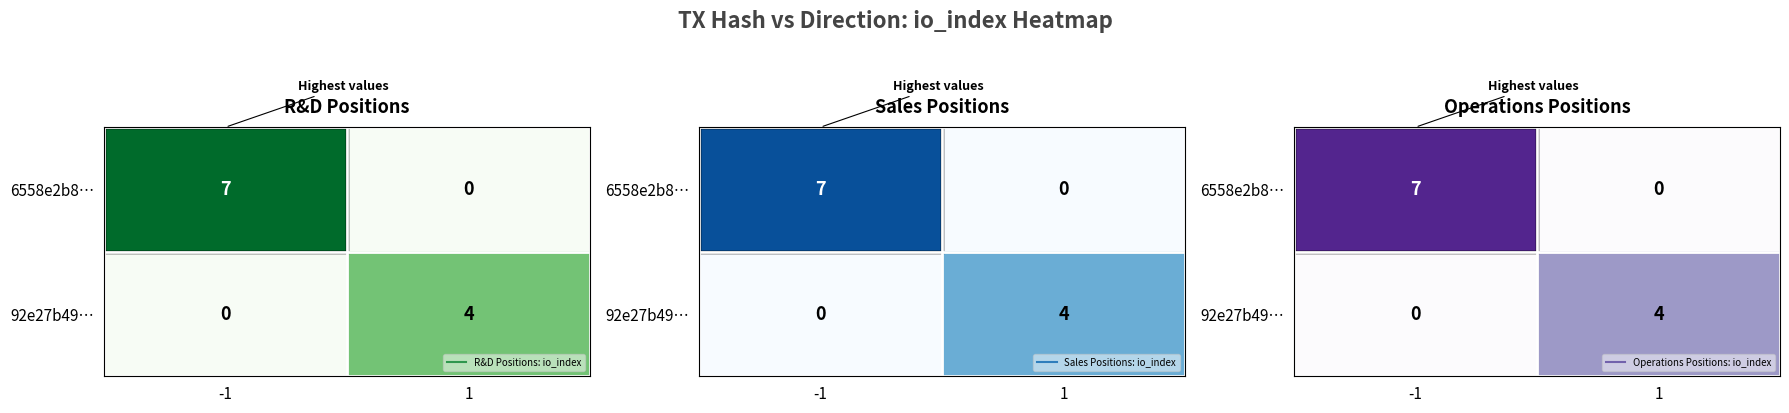

What is the sum of the 92e27b49… values at -1 and 1?

4